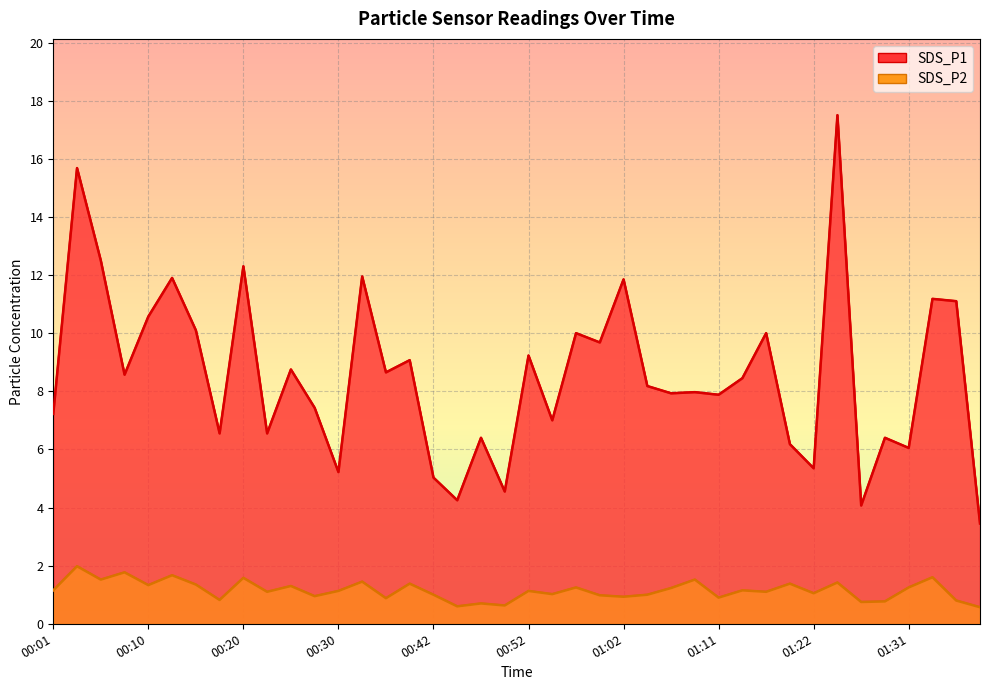

At how many categories does at least one series exceed 11?

9